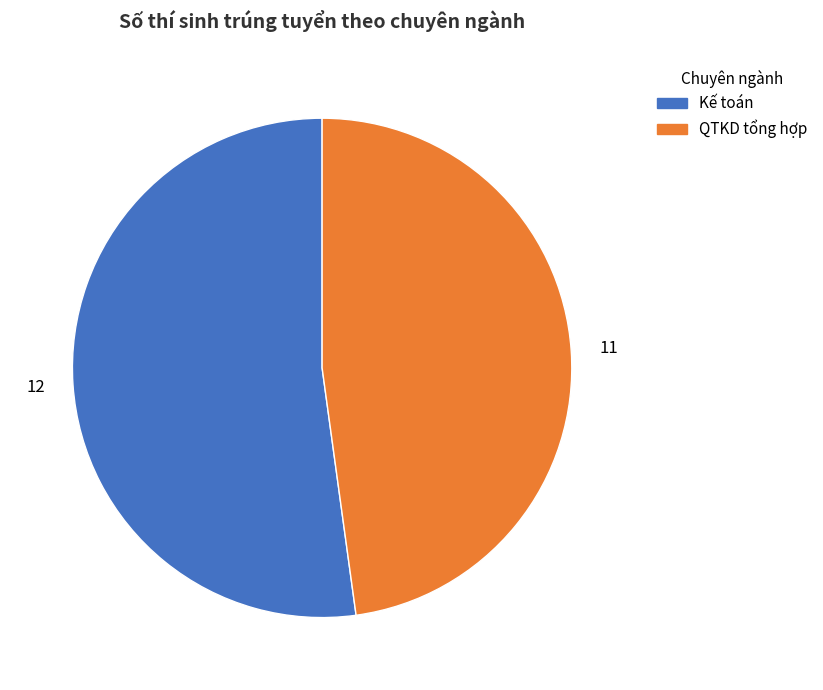

Which slice is the largest?

Kế toán